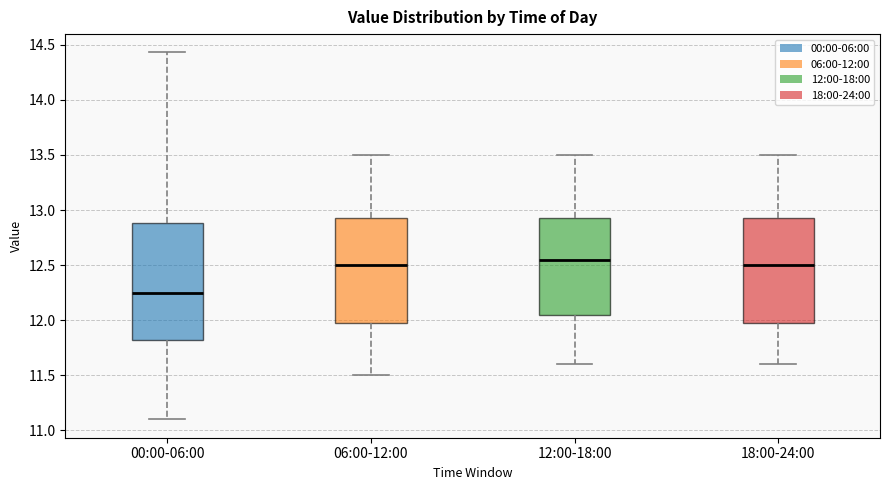

Comparing the boxes themselves (not the whiskers), which one is the tallest?

00:00-06:00